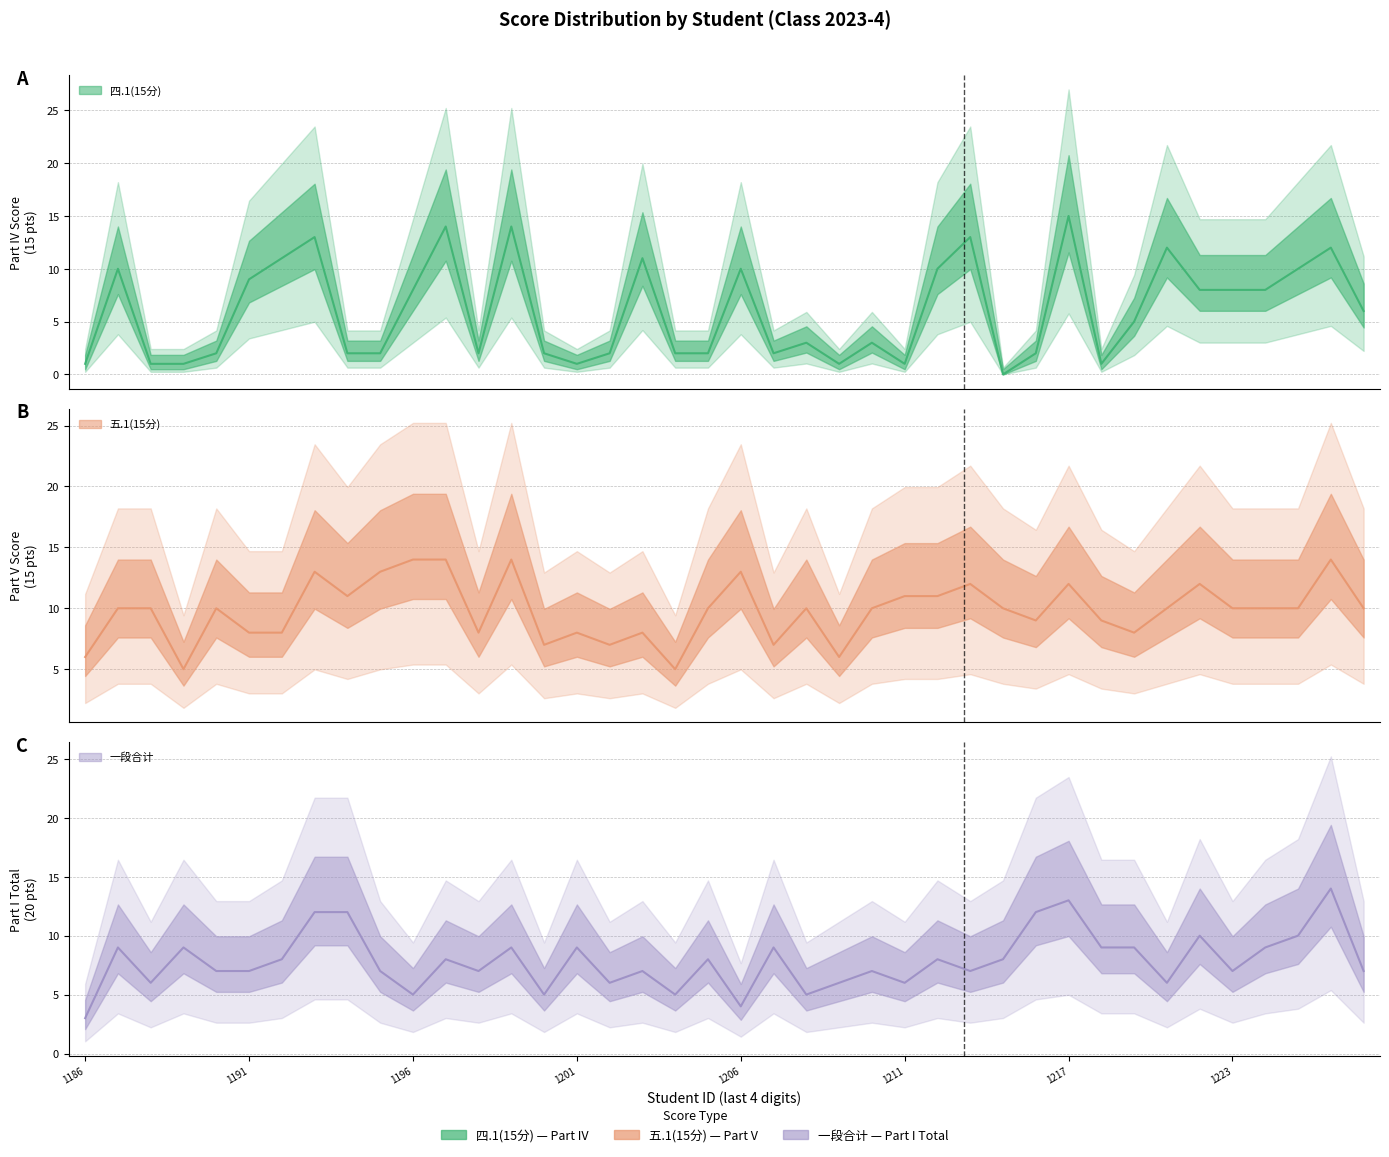

List the labels in order of 四.1(15分) value, largest first.

2023071217, 2023071197, 2023071199, 2023071193, 2023071213, 2023071220, 2023071226, 2023071192, 2023071203, 2023071187, 2023071206, 2023071212, 2023071225, 2023071191, 2023071196, 2023071221, 2023071223, 2023071224, 2023071227, 2023071219, 2023071208, 2023071210, 2023071190, 2023071194, 2023071195, 2023071198, 2023071200, 2023071202, 2023071204, 2023071205, 2023071207, 2023071216, 2023071186, 2023071188, 2023071189, 2023071201, 2023071209, 2023071211, 2023071218, 2023071214